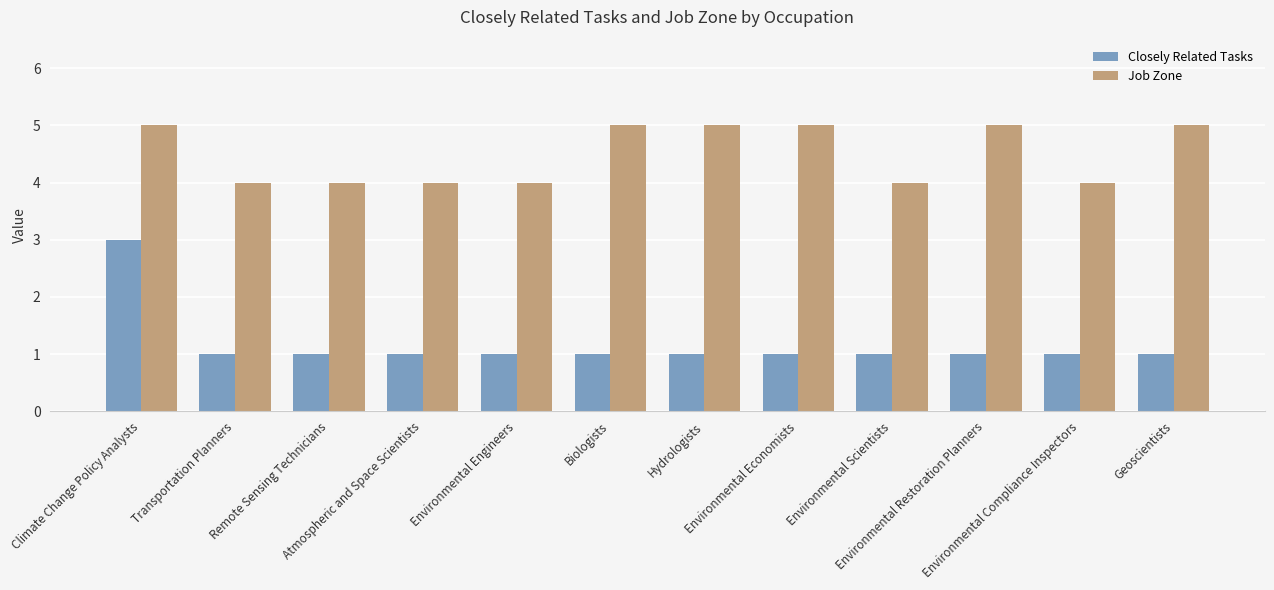

What is the label of the 11th bar from the right?

Transportation Planners